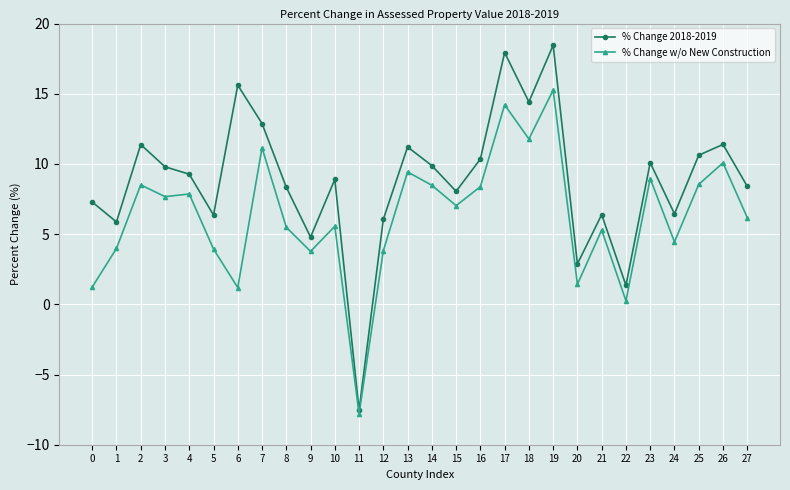

What is the value of the % Change w/o New Construction point at the 26th from the left?

8.5